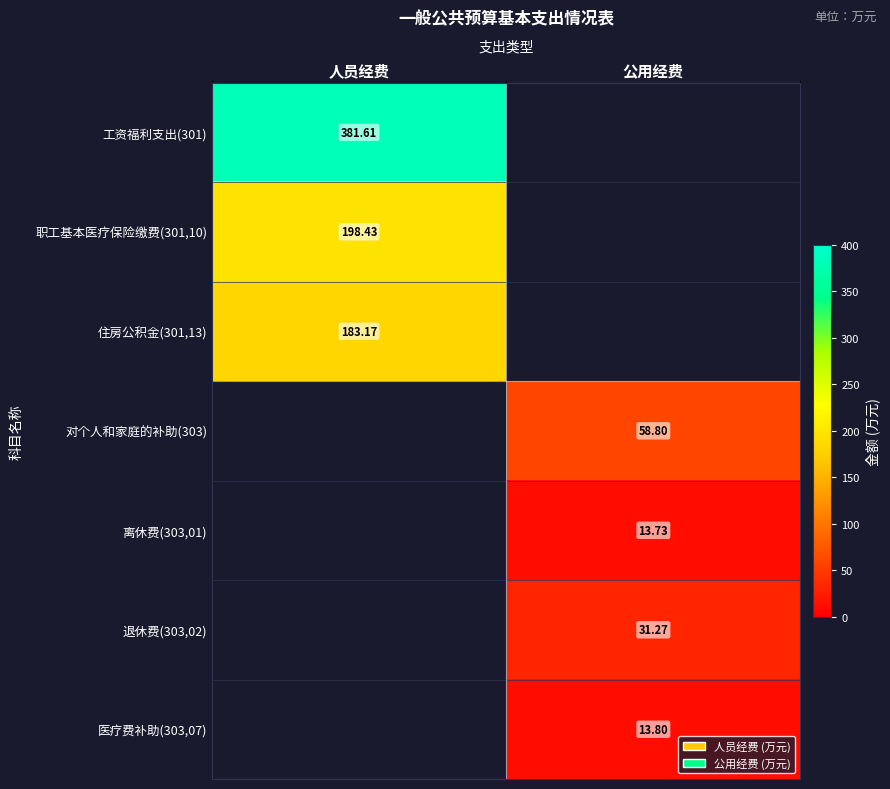

What is the highest value of the 职工基本医疗保险缴费(301,10) series?

198.4